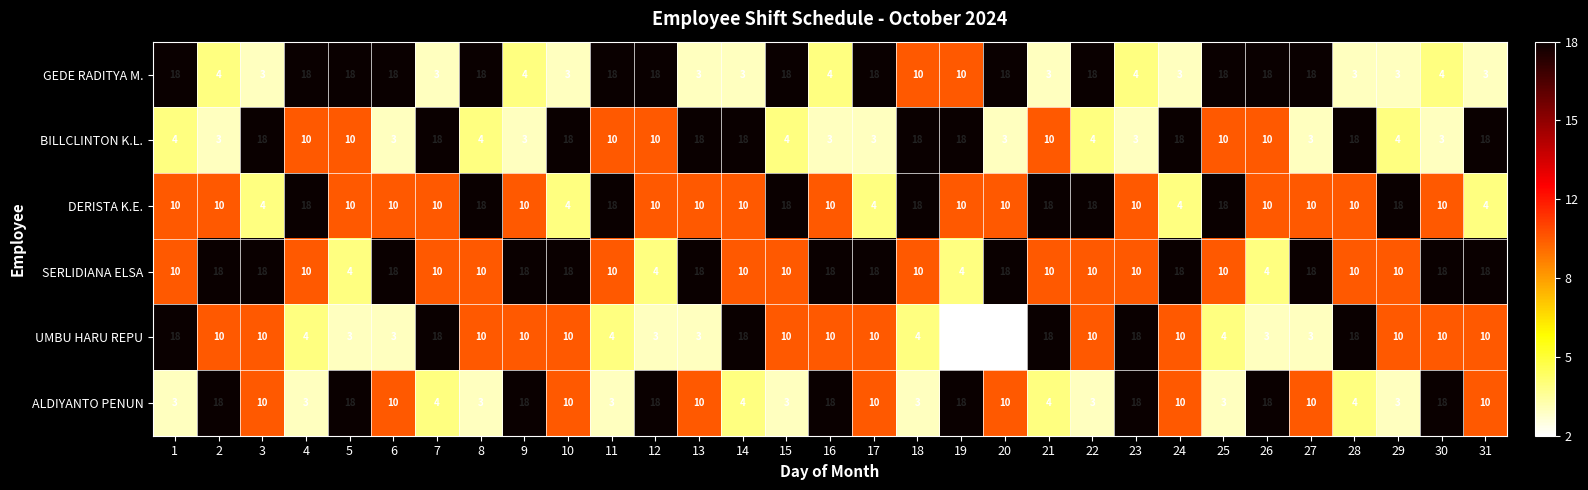

What is the approximate value of SERLIDIANA ELSA at 20, to the nearest 10?

20